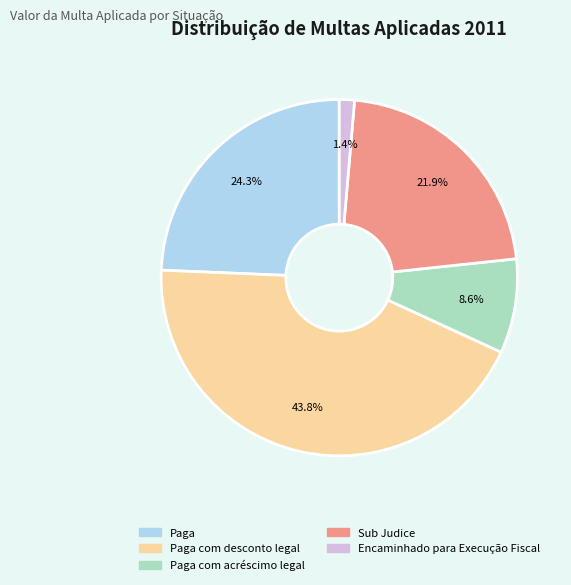

To the nearest percent, what is the difference between the largest and smallest slice percentages?

42%